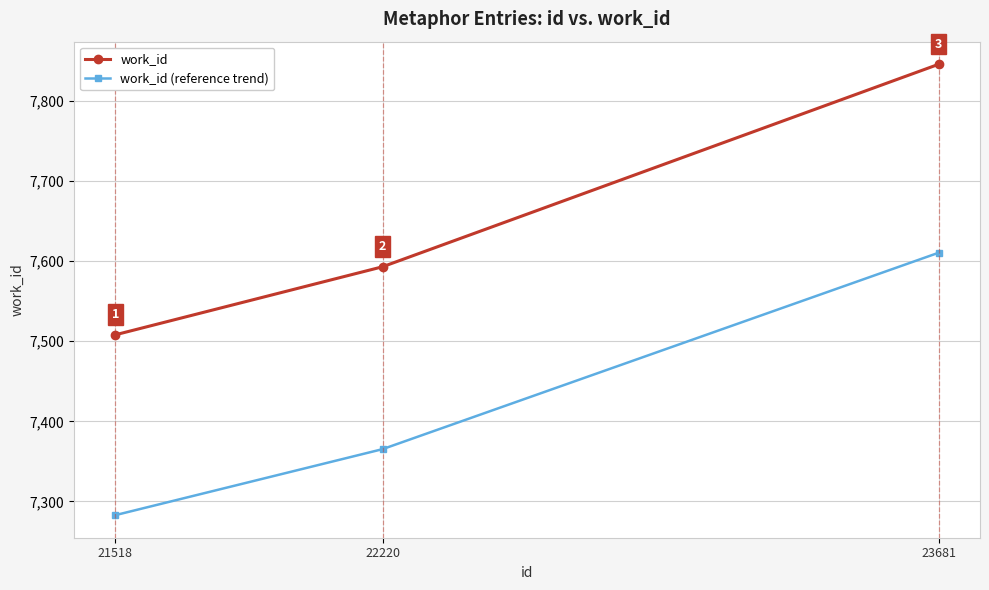

List the series in order of their peak value, lowest first.

work_id (reference trend), work_id